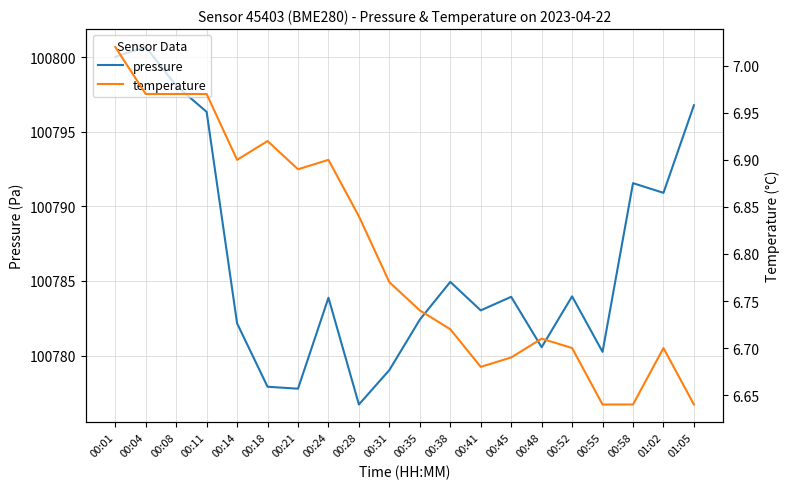

What is the sum of the pressure values at 00:01 and 00:18?

201577.9